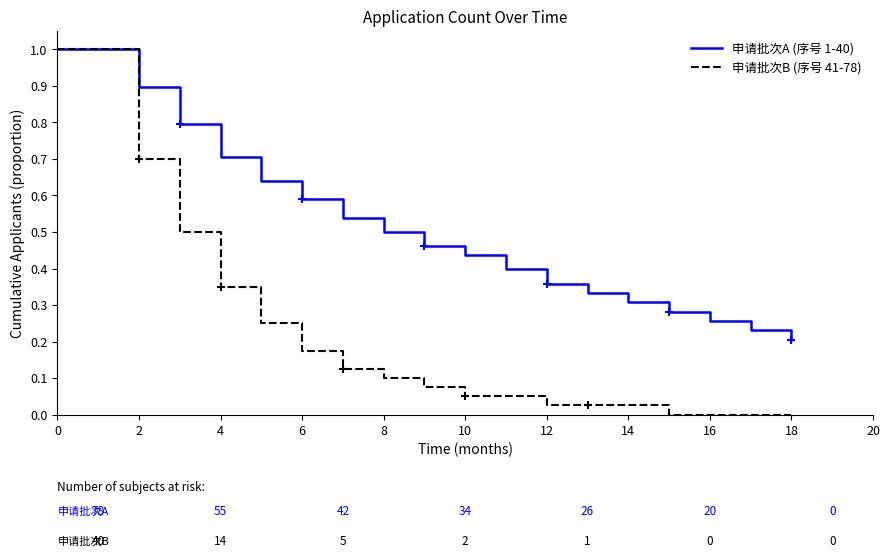

List the series in order of their overall mean, highest first.

申请批次A (序号 1-40), 申请批次B (序号 41-78)